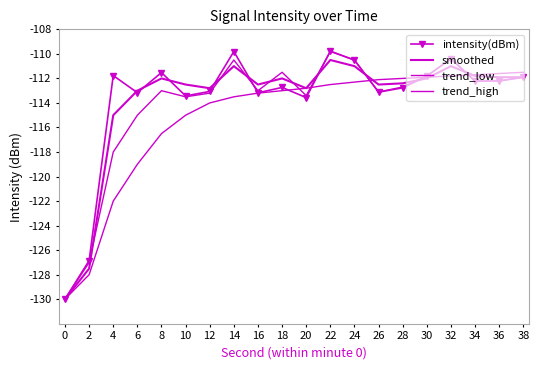

Reading right to left, extract all data points from this chart.

intensity(dBm): 38=-111.9	36=-112.2	34=-112.2	32=-110.4	30=-111.8	28=-112.8	26=-113.1	24=-110.5	22=-109.8	20=-113.6	18=-112.7	16=-113.2	14=-109.8	12=-113.1	10=-113.4	8=-111.5	6=-113.2	4=-111.8	2=-126.9	0=-130.0
smoothed: 38=-111.9	36=-111.9	34=-111.8	32=-111.0	30=-112.0	28=-112.4	26=-112.5	24=-111.0	22=-110.5	20=-112.8	18=-112.0	16=-112.5	14=-111.0	12=-112.8	10=-112.5	8=-112.0	6=-113.0	4=-115.0	2=-127.5	0=-130.0
trend_low: 38=-111.5	36=-111.6	34=-111.7	32=-111.8	30=-111.9	28=-112.0	26=-112.1	24=-112.3	22=-112.5	20=-112.8	18=-113.0	16=-113.2	14=-113.5	12=-114.0	10=-115.0	8=-116.5	6=-119.0	4=-122.0	2=-128.0	0=-130.0
trend_high: 38=-111.9	36=-112.2	34=-112.2	32=-110.4	30=-111.8	28=-112.7	26=-113.1	24=-110.5	22=-109.8	20=-113.4	18=-111.5	16=-113.0	14=-110.5	12=-113.2	10=-113.5	8=-113.0	6=-115.0	4=-118.0	2=-127.0	0=-130.0